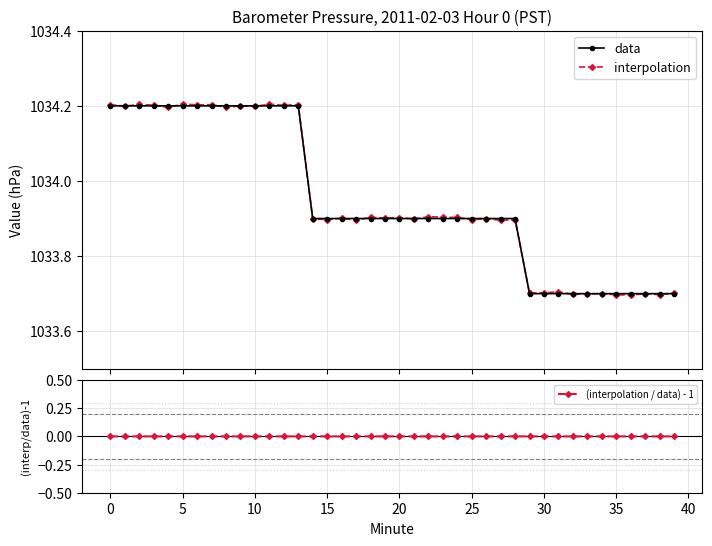

Which series has the largest total across all categories?

interpolation